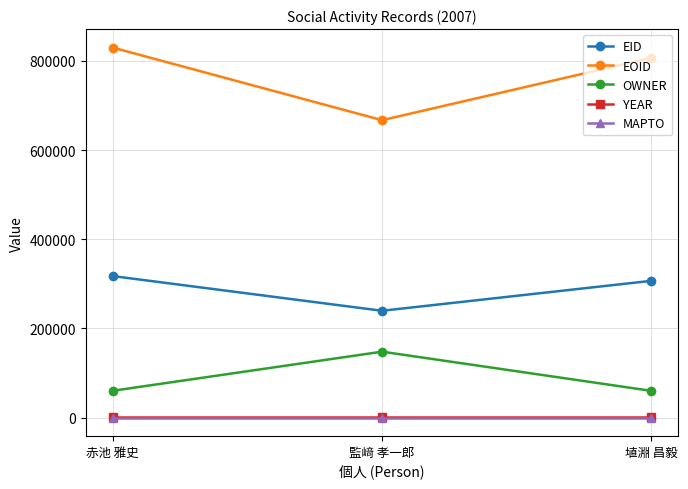

What value does the EID series have at 赤池 雅史, to the nearest 10?

317500